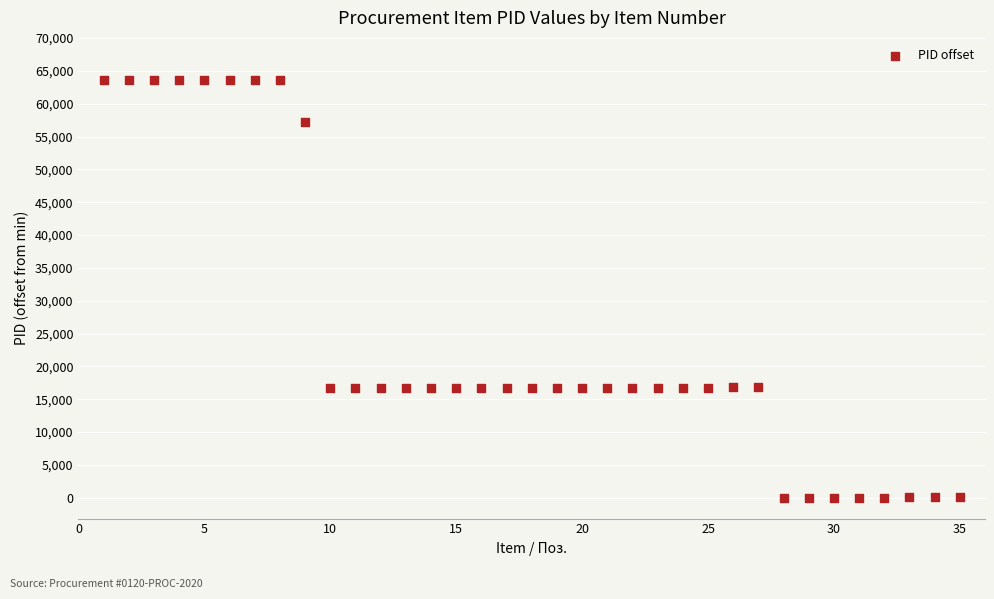

What is the range of Y values (max minus min)?

63668